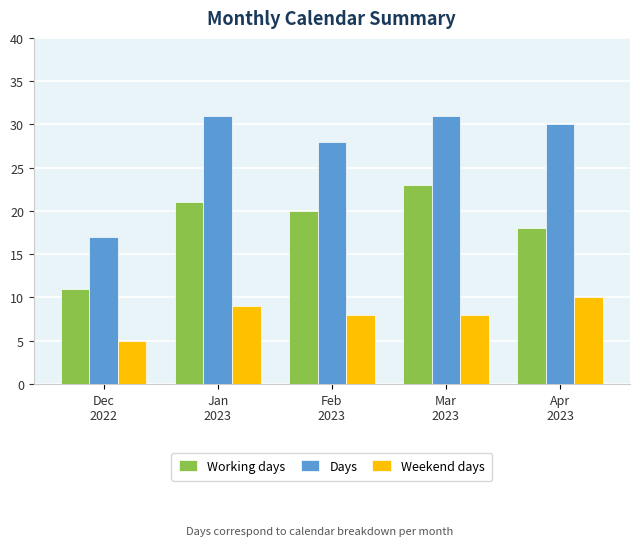

What is the value of the Days bar at the 4th from the left?

31